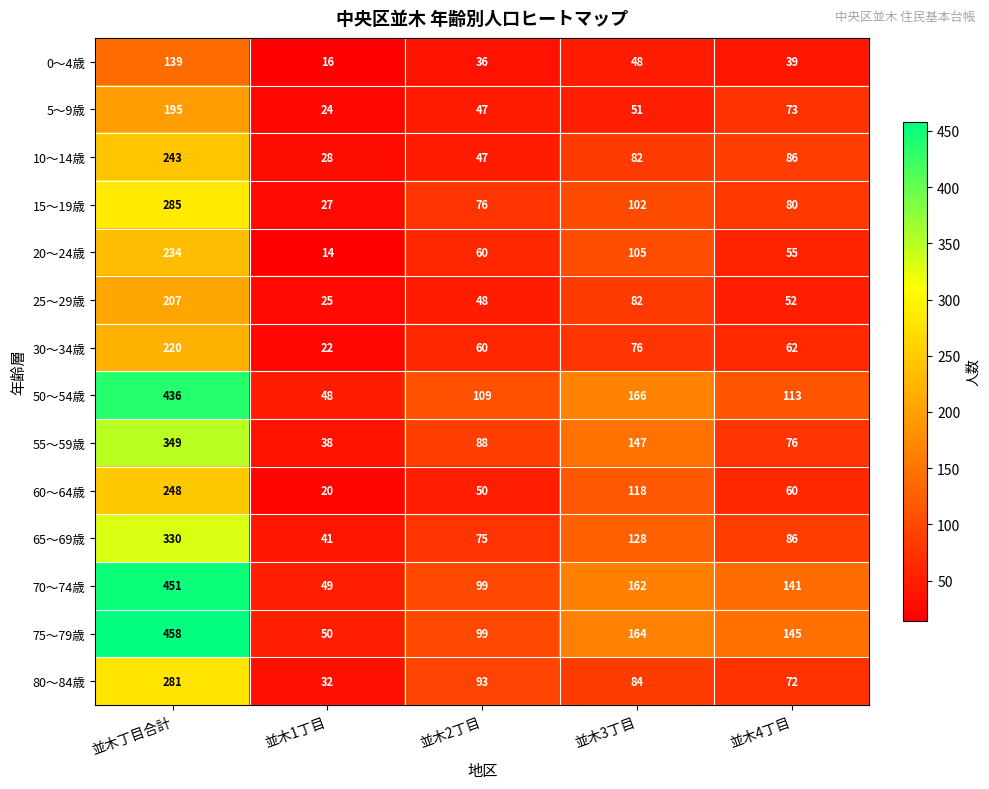

At which category does the chart reach its minimum across all series?

並木1丁目